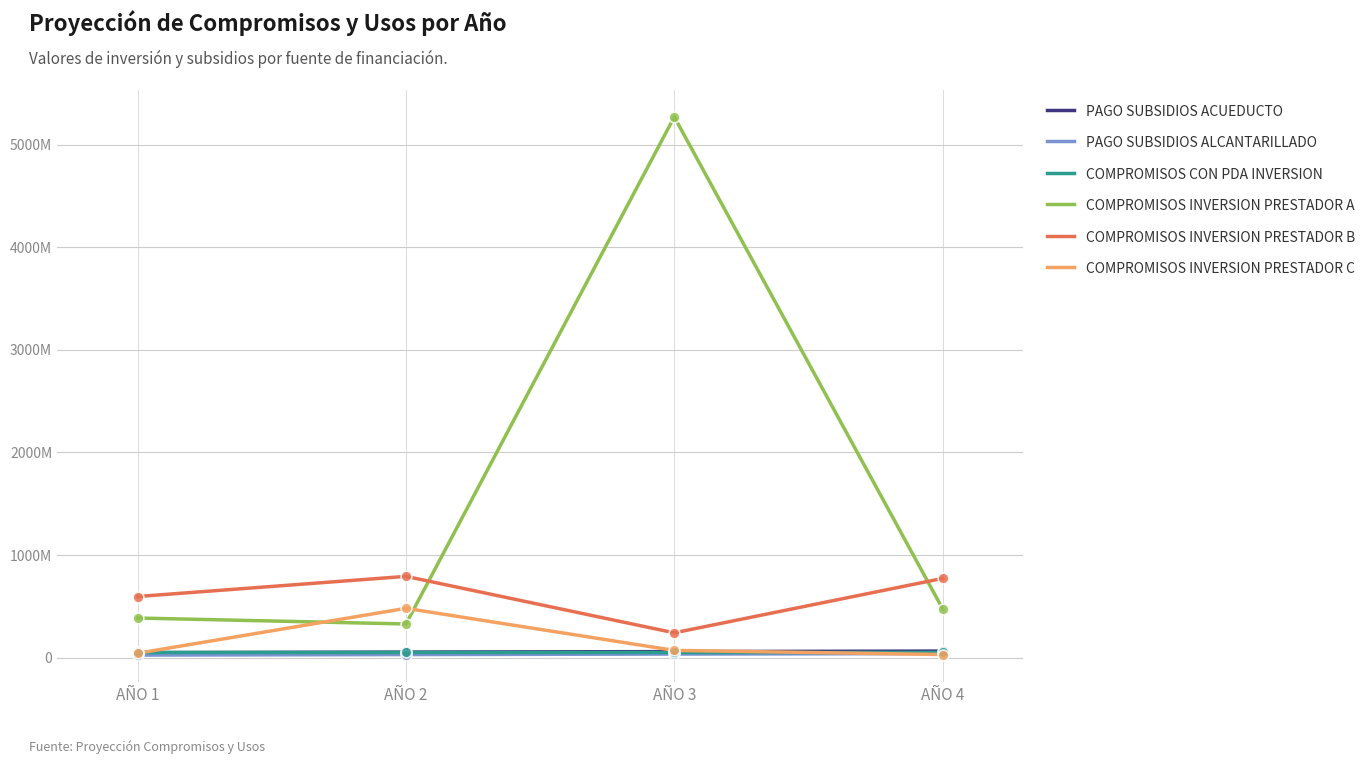

Is the value of COMPROMISOS INVERSION PRESTADOR A at AÑO 1 greater than the value of PAGO SUBSIDIOS ACUEDUCTO at AÑO 3?

Yes